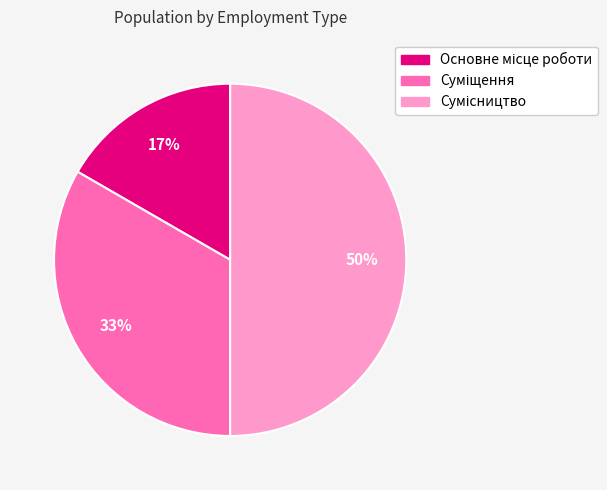

To the nearest percent, what is the difference between the largest and smallest slice percentages?

33%